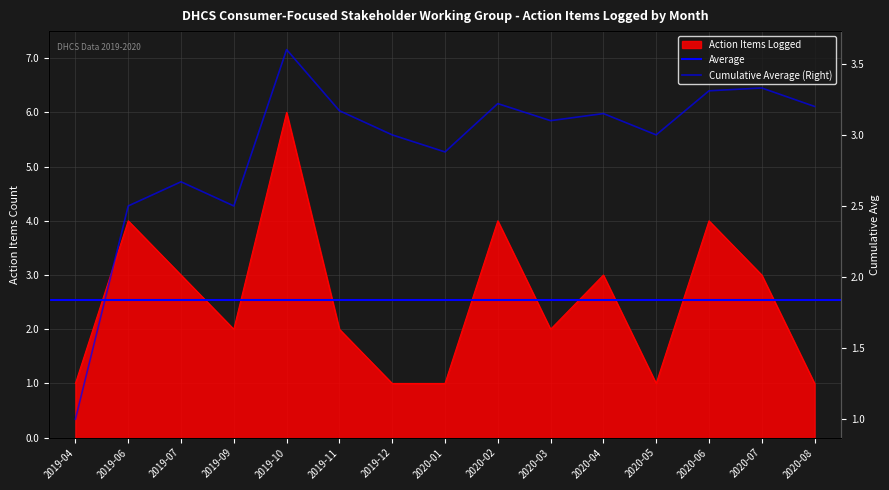

Reading right to left, what are all the values shown in this chart?

Action Items Logged: 1.0	3.0	4.0	1.0	3.0	2.0	4.0	1.0	1.0	2.0	6.0	2.0	3.0	4.0	1.0
Cumulative Average: 3.2	3.3	3.3	3.0	3.1	3.1	3.2	2.9	3.0	3.2	3.6	2.5	2.7	2.5	1.0